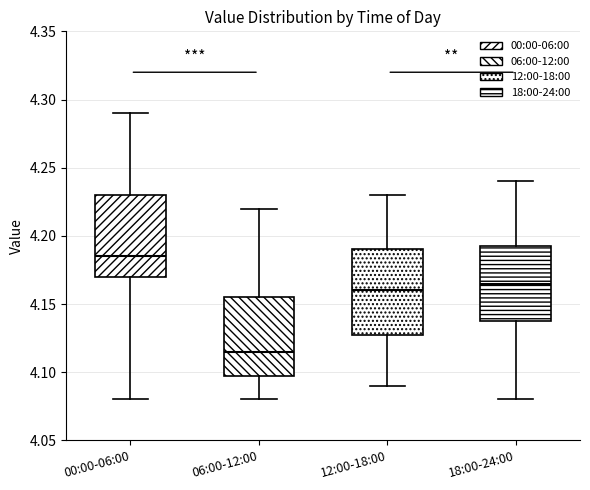

Reading left to right, transcribe this box plot: for each box, give where its median line is, the range the box spans, and where its two whiskers end, as read against the y-axis. The values are not printed on the chart, so give them approximately, as read against the axis.

00:00-06:00: median 4.185, box 4.170 to 4.230, whiskers 4.080 to 4.290
06:00-12:00: median 4.115, box 4.100 to 4.155, whiskers 4.080 to 4.220
12:00-18:00: median 4.160, box 4.130 to 4.190, whiskers 4.090 to 4.230
18:00-24:00: median 4.165, box 4.140 to 4.195, whiskers 4.080 to 4.240